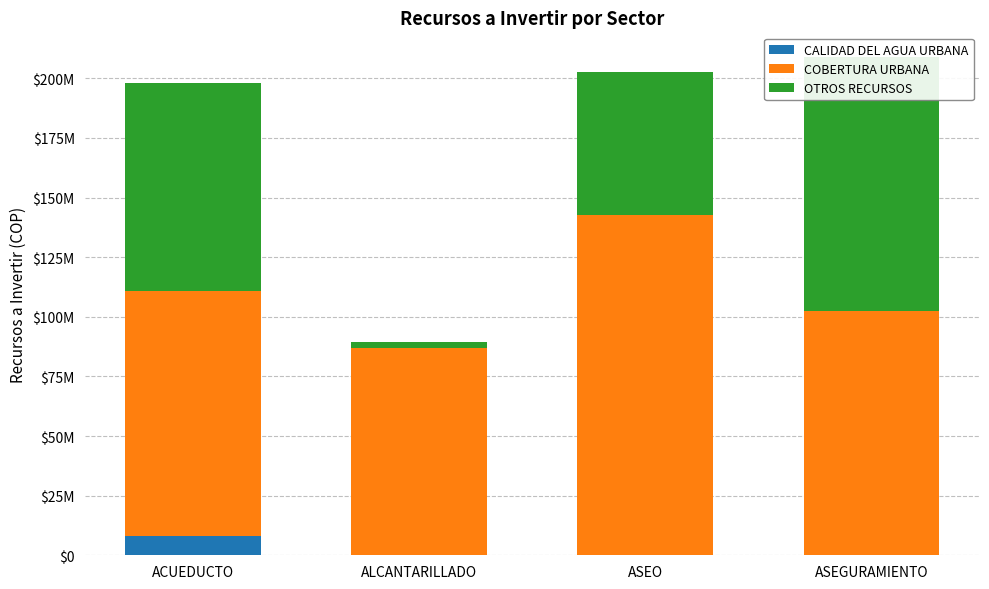

True or false: OTROS RECURSOS has a value of 3923032 at ALCANTARILLADO.

False